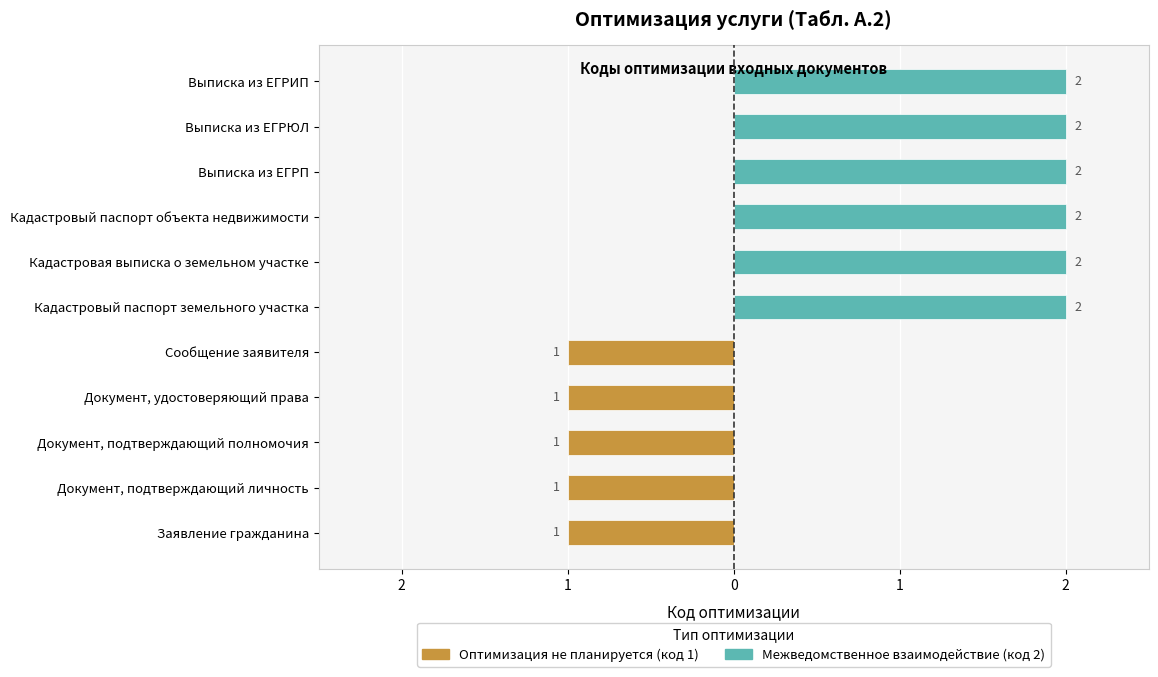

What is the minimum value shown in the chart?

-1